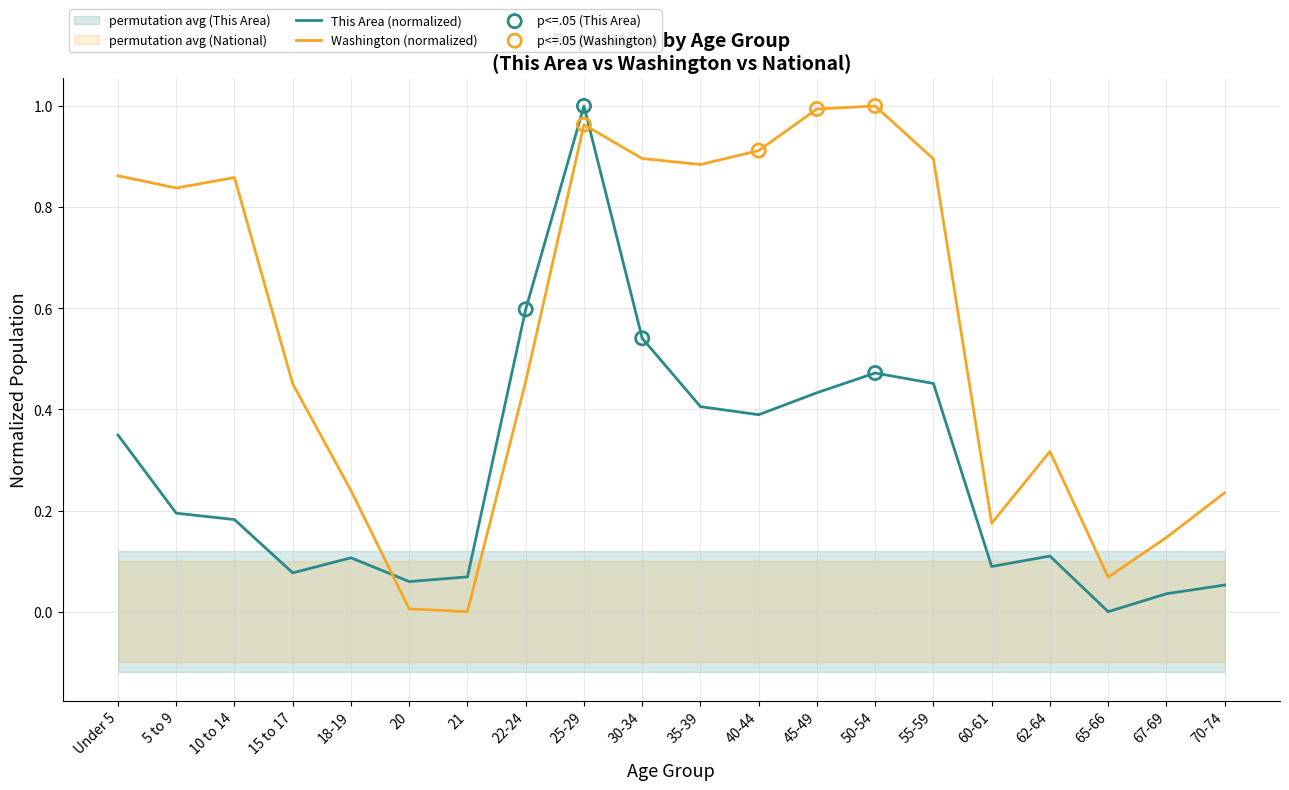

Which series contains the highest Y value?

This Area